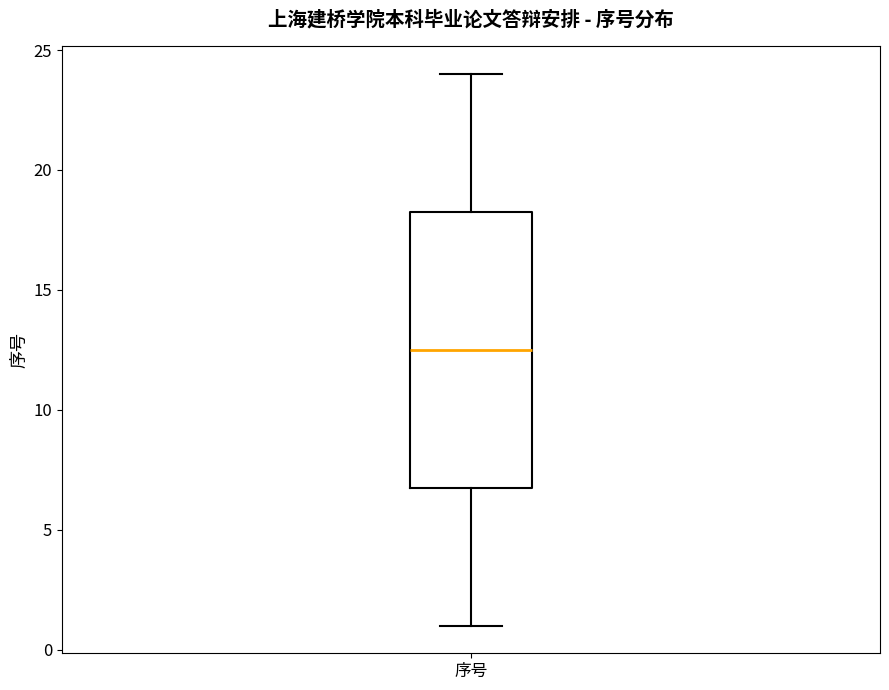

Where is the lower edge of the box for 序号 on the y-axis? The values are not printed on the chart, so give them approximately, as read against the axis.

7.0